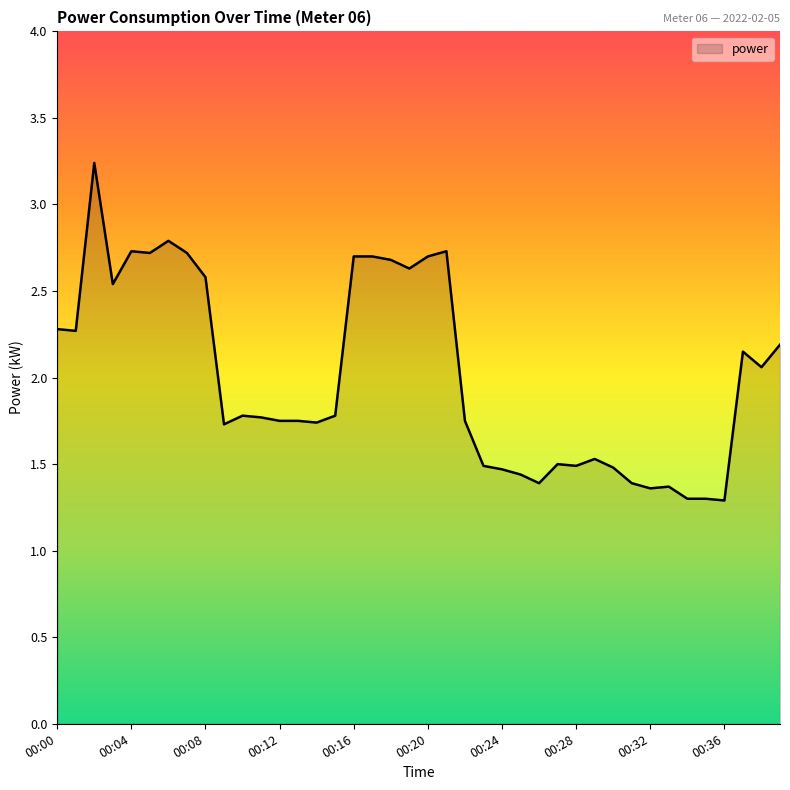

How many distinct data groups are displayed?

1